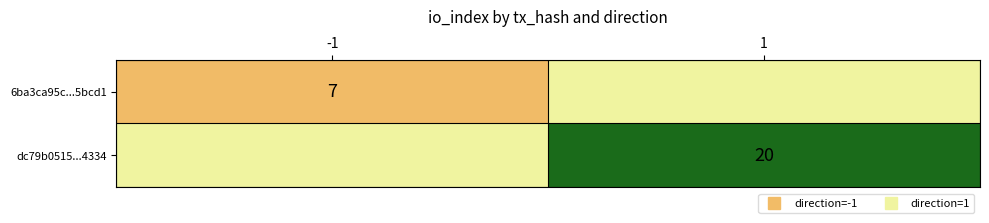

The value of 6ba3ca95c...5bcd1 at 1 is -5. True or false?

False